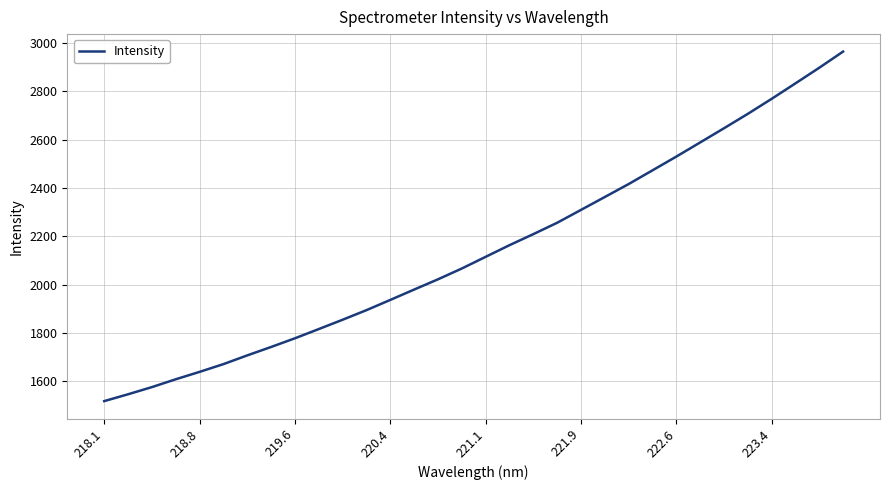

Is this an area chart (filled region under the line)?

No